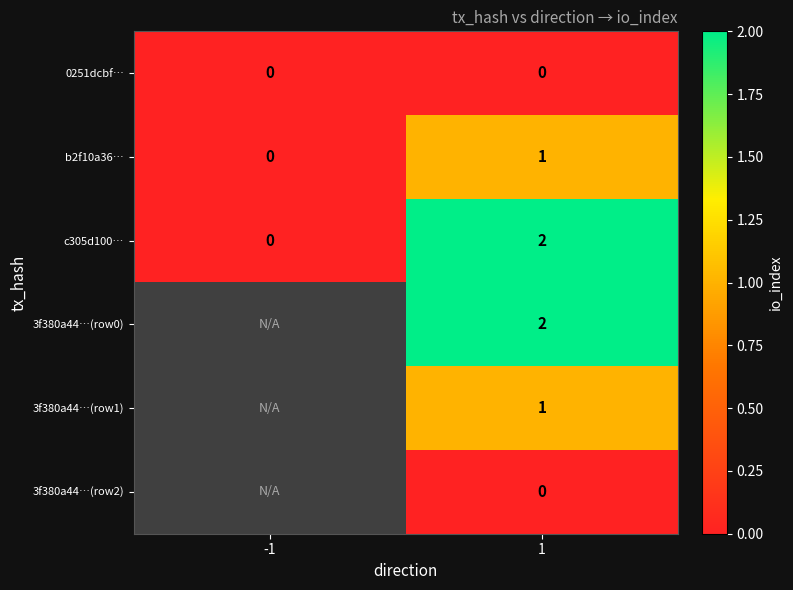

Rank the categories by c305d100… value from lowest to highest.

-1, 1